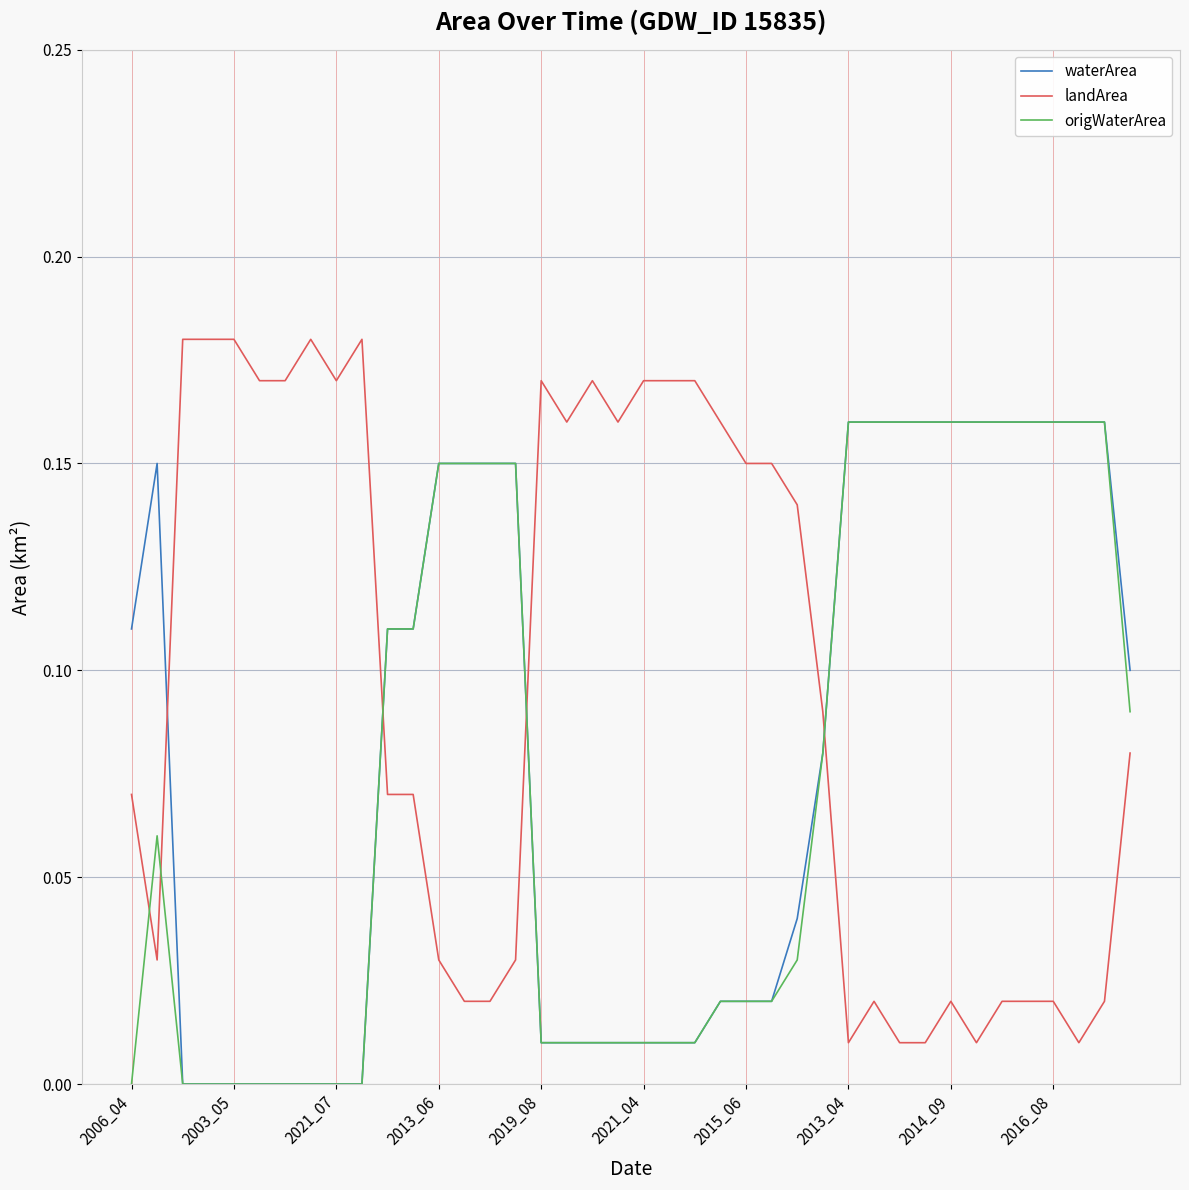

Which series has the largest total across all categories?

landArea